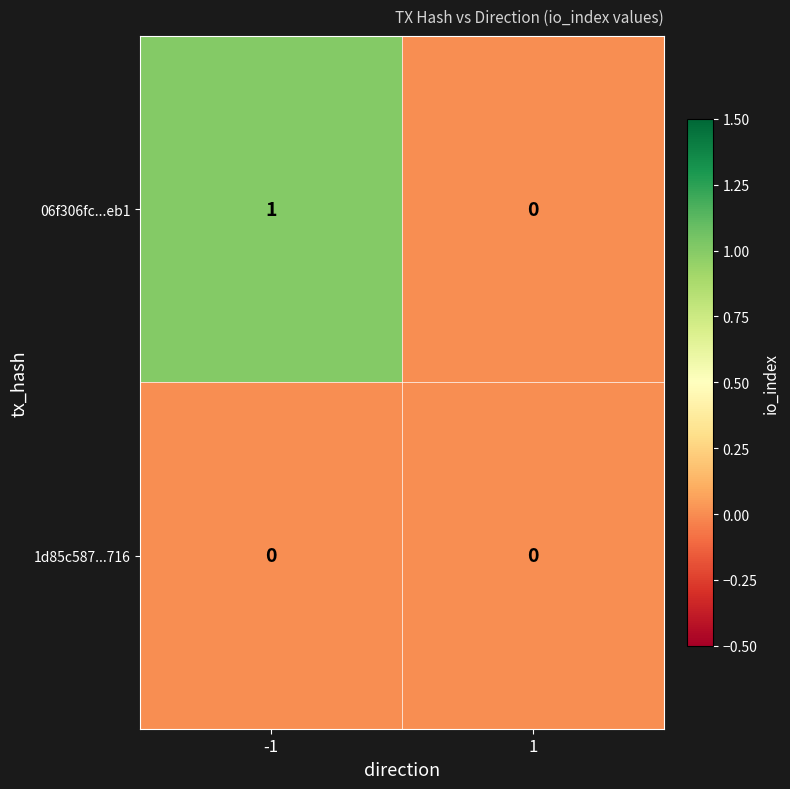

Which category has the highest value across all series?

-1